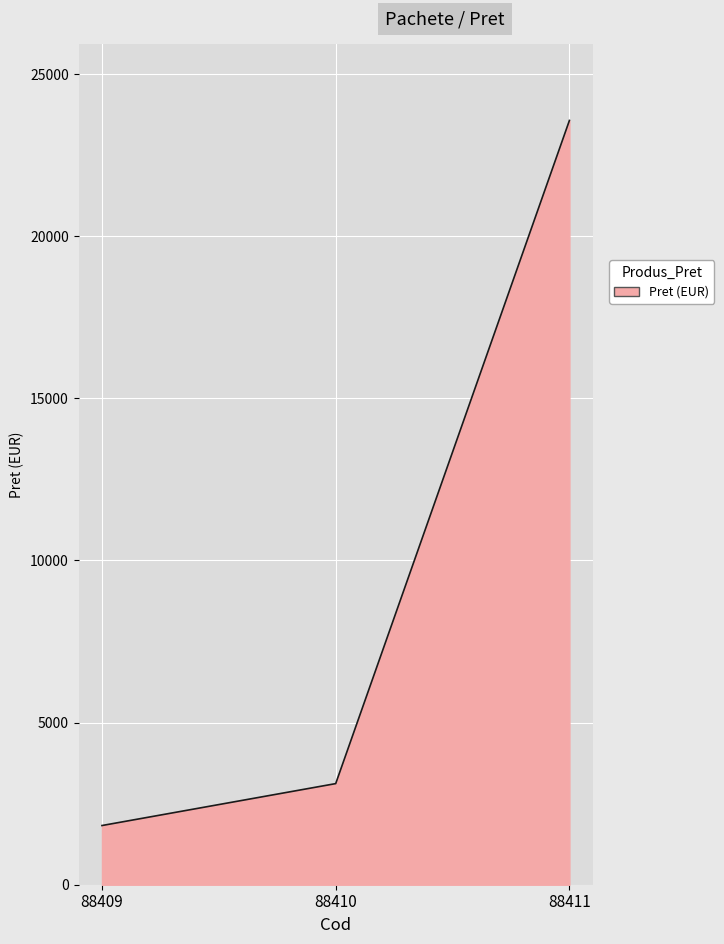

List the labels in order of value, largest first.

88411, 88410, 88409